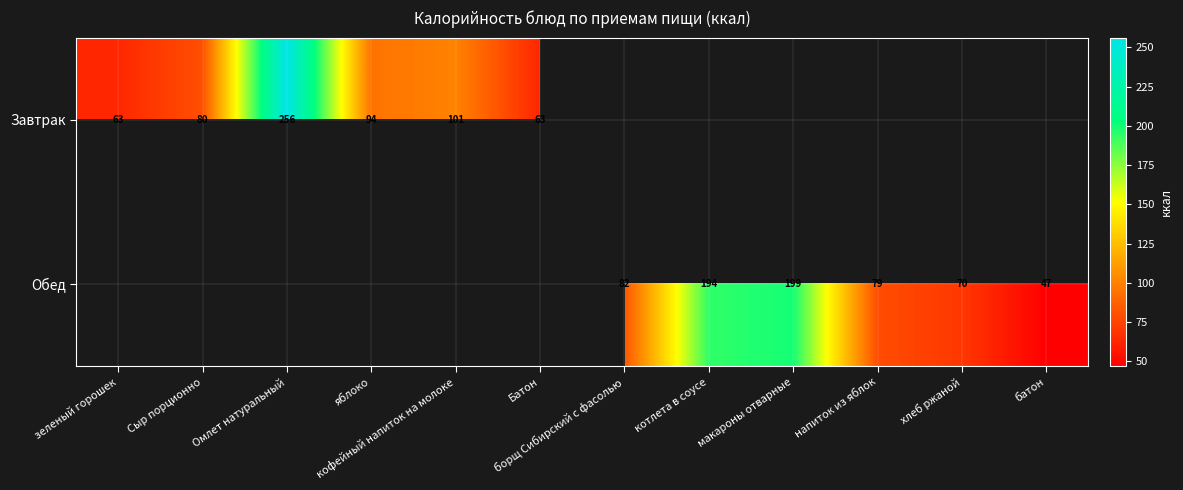

What is the greatest value displayed?

256.2